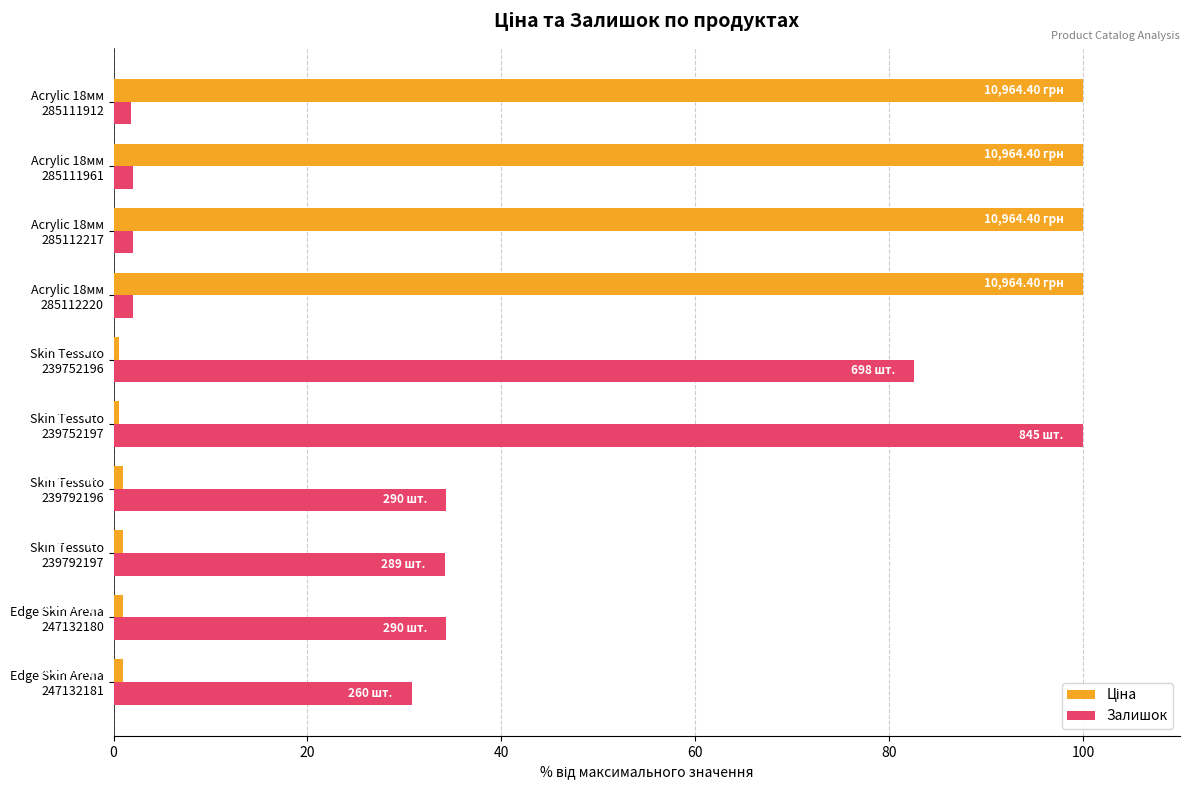

What is the average value of the Залишок series?

32.4